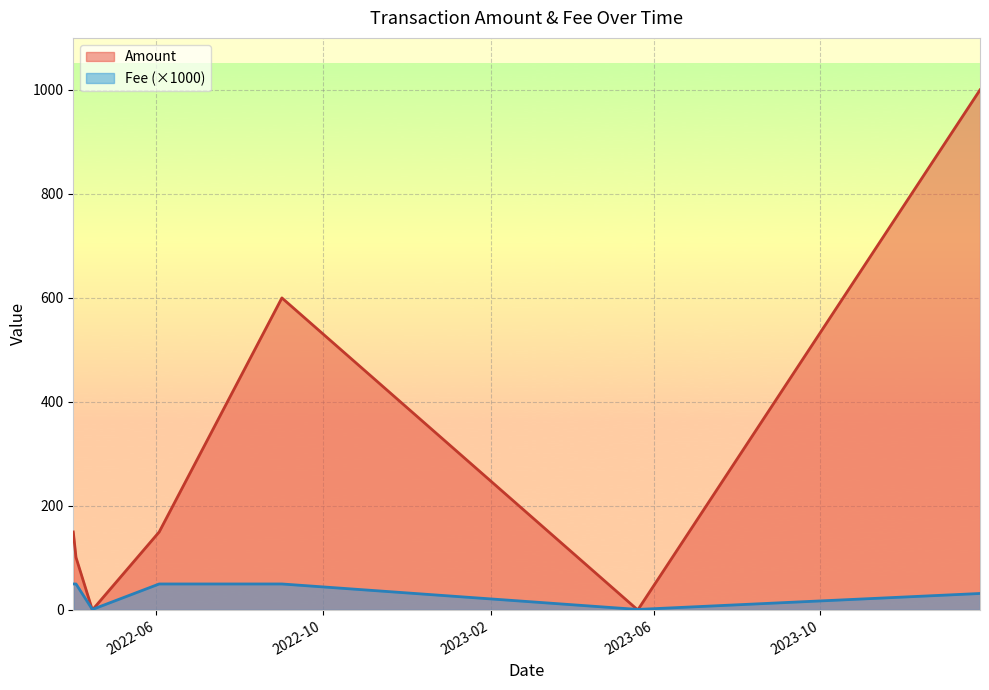

Which series has the largest range (max minus min)?

Amount